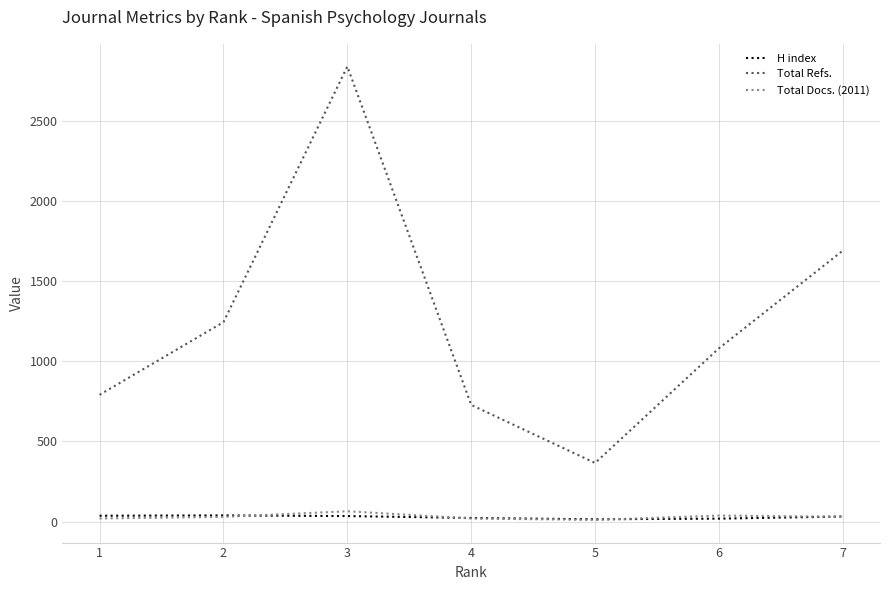

Does the chart display data point markers on the line(s)?

No